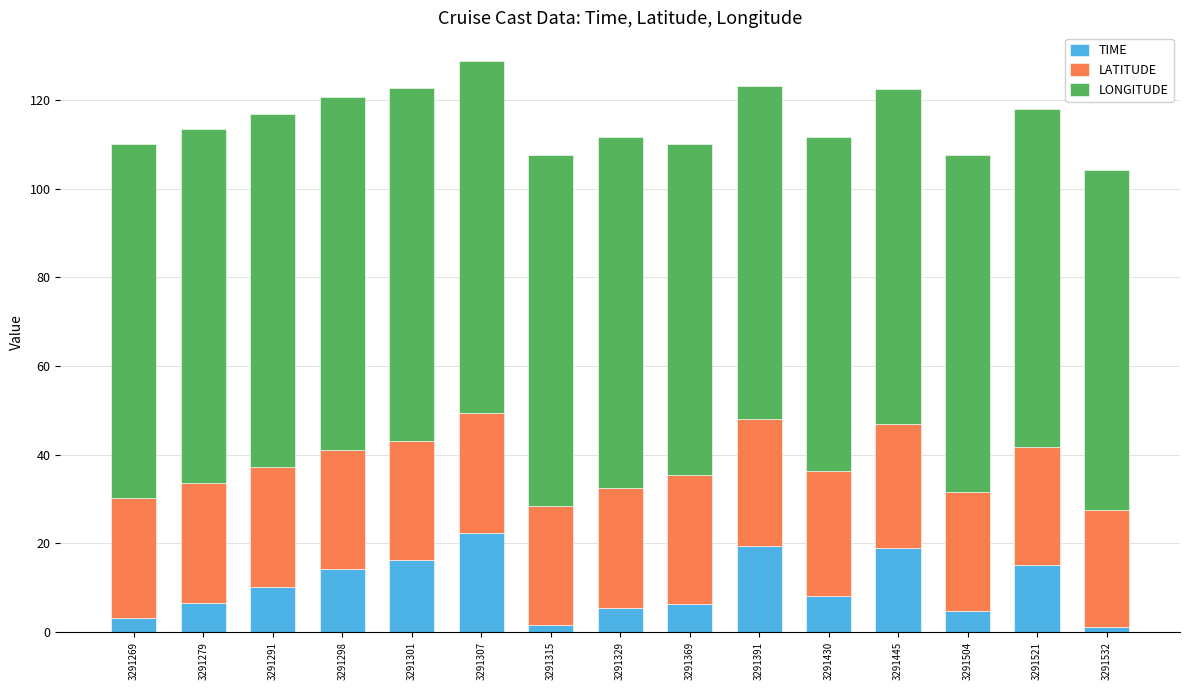

Which category has the highest value in the TIME series?

3291307